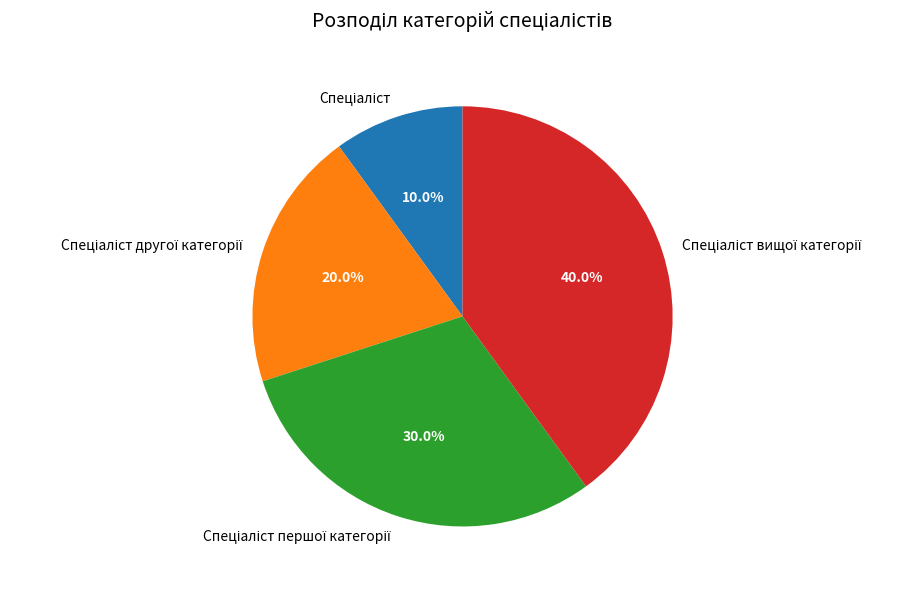

To the nearest percent, what is the difference between the largest and smallest slice percentages?

30%